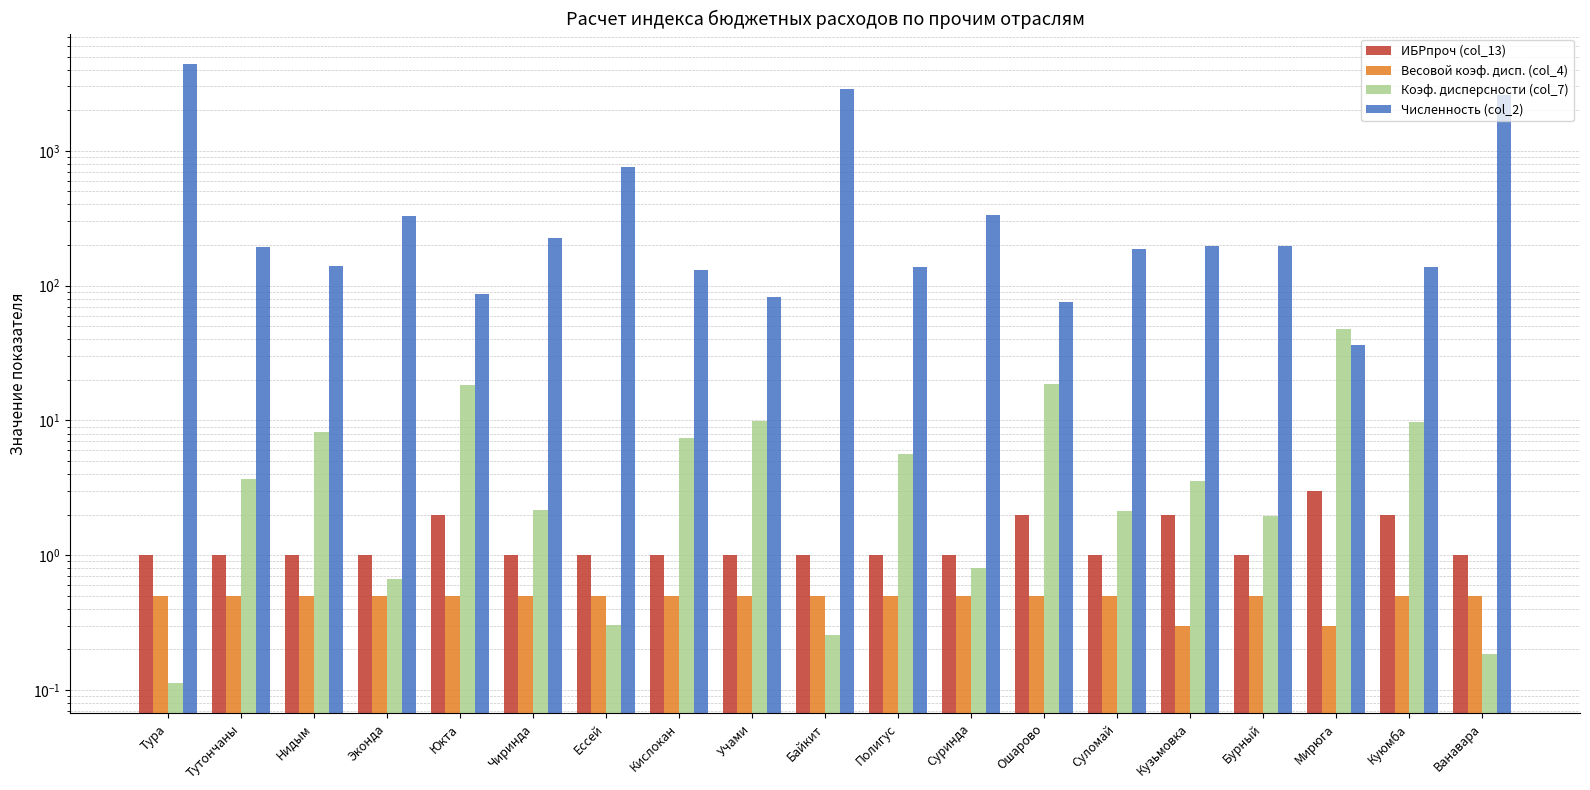

What is the sum of all Коэф. дисперсности (col_7) values?

141.4